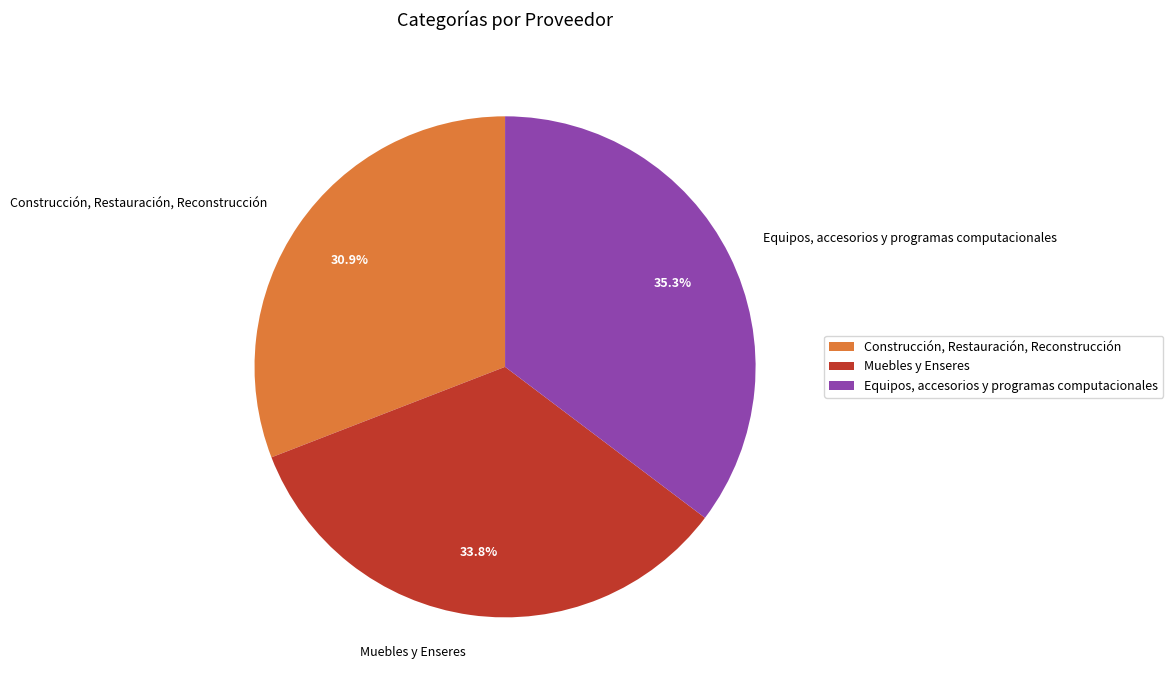

What is the total percentage of Construcción, Restauración, Reconstrucción and Muebles y Enseres?

64.7%